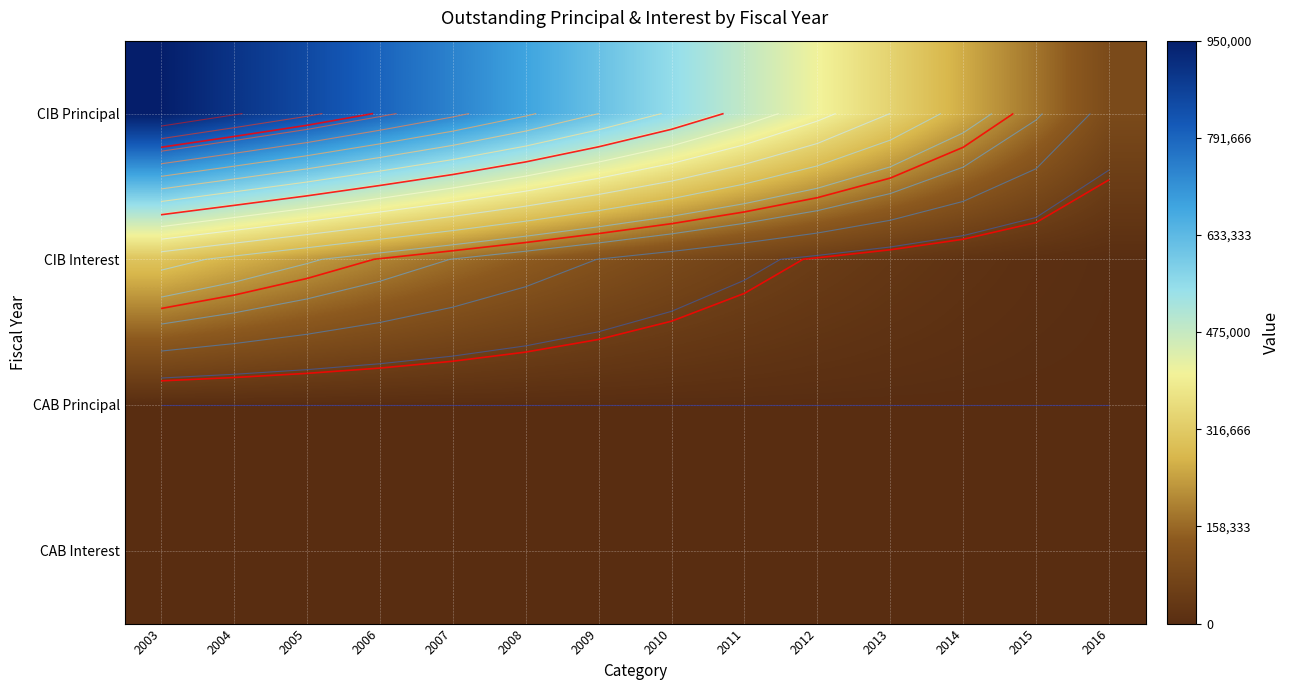

List the labels in order of CAB Principal value, largest first.

2003, 2004, 2005, 2006, 2007, 2008, 2009, 2010, 2011, 2012, 2013, 2014, 2015, 2016